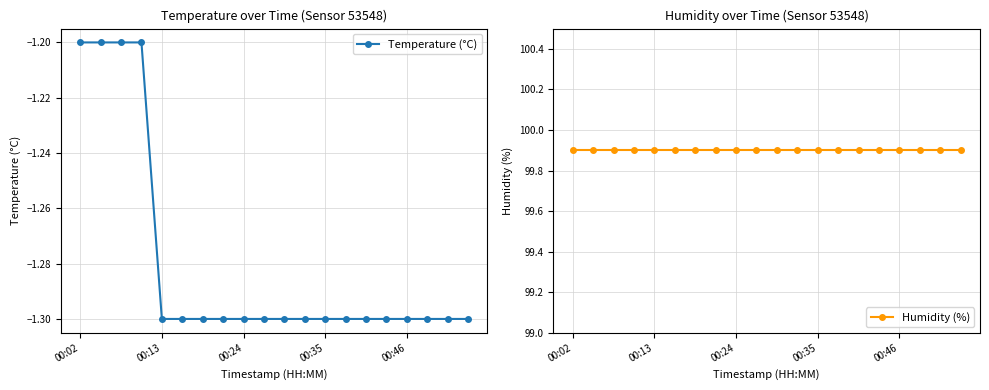

What is the difference between the maximum and minimum values in the Temperature (°C) series?

0.1